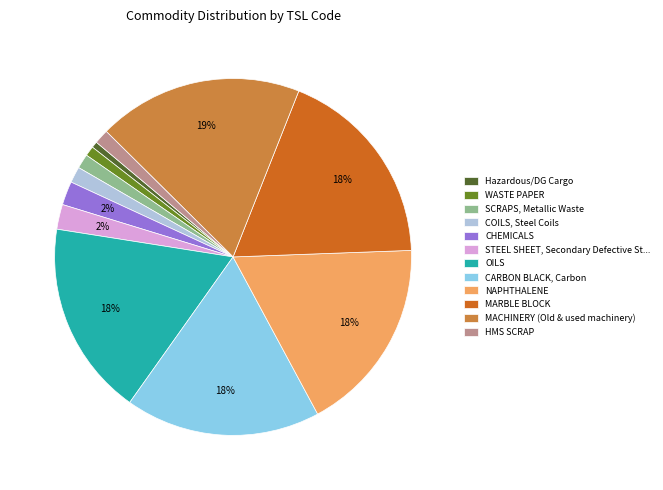

Is there any slice that represents more than half of the pie?

No